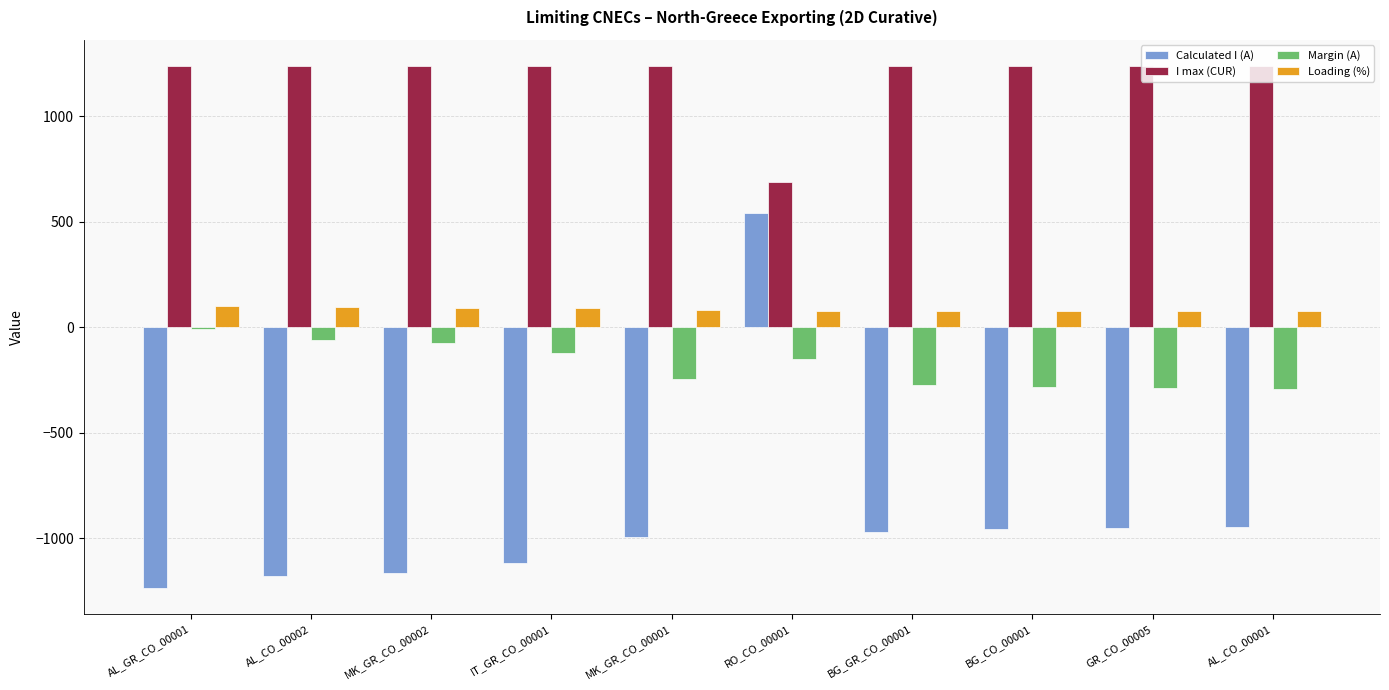

How many groups of bars are there?

10